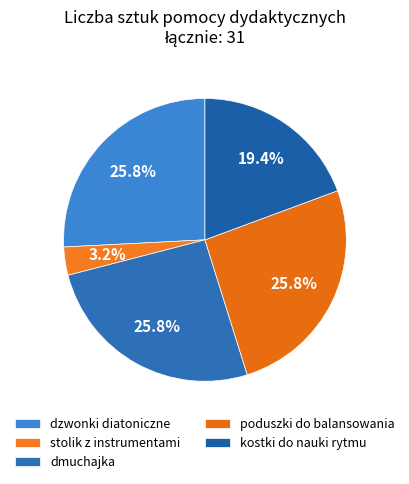

Count the number of slices in the pie.

5